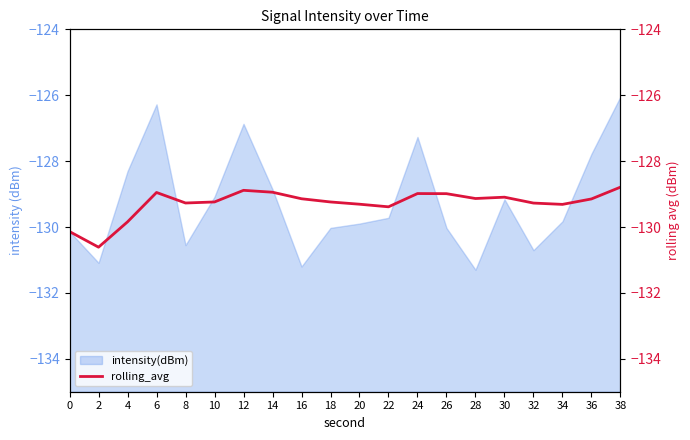

What is the maximum value for intensity(dBm)?

-126.0